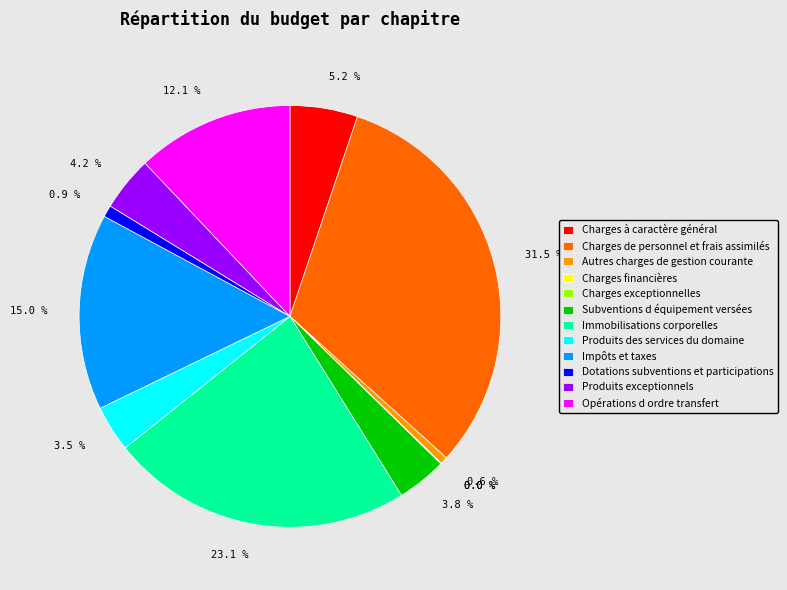

Does Produits des services du domaine account for over 50% of the chart?

No